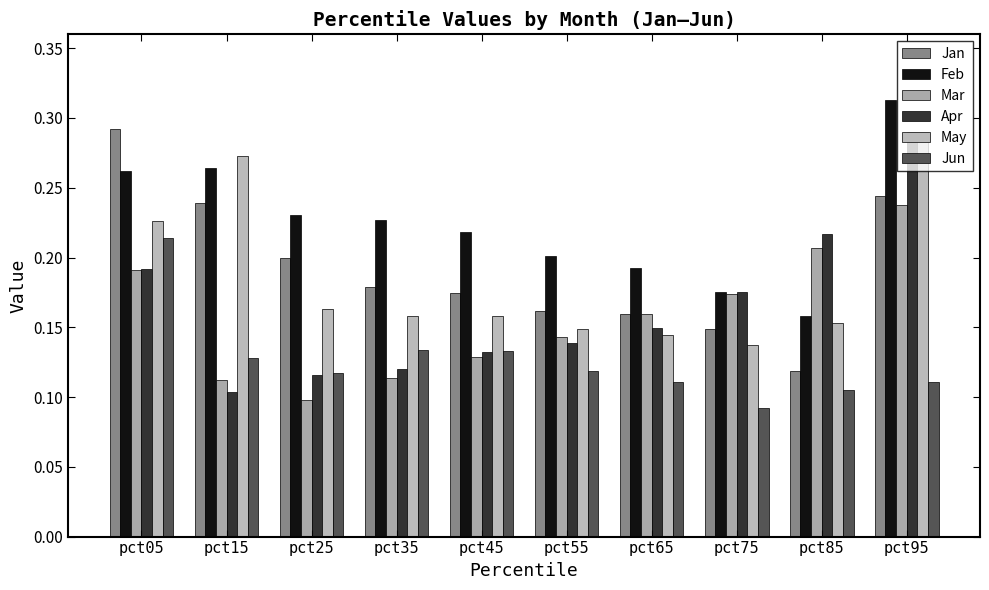

How many bars are there in total?

60